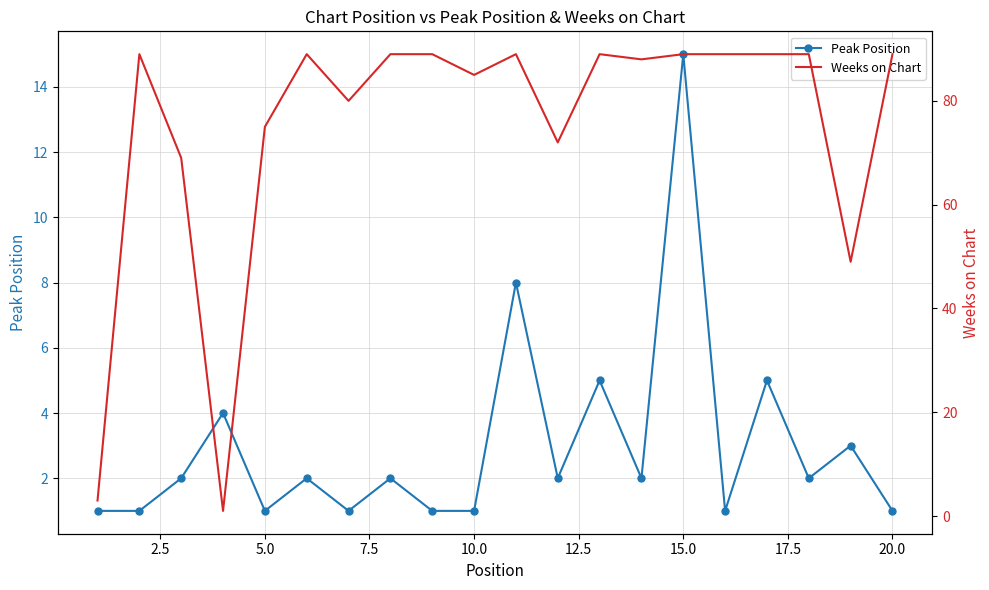

What is the value of the Weeks on Chart point at the 8th from the left?

89